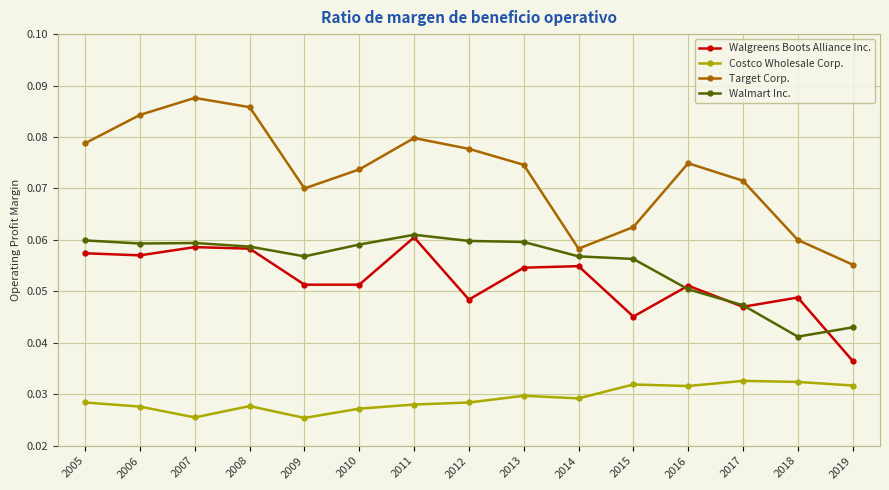

True or false: Costco Wholesale Corp. and Walgreens Boots Alliance Inc. cross at least once.

False